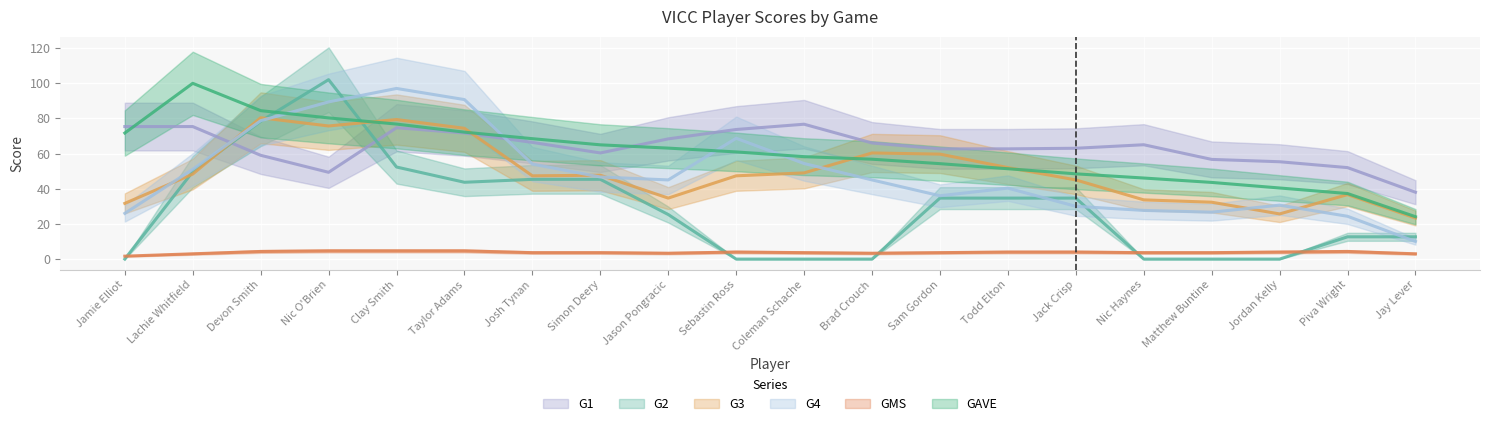

What is the average value of the GAVE series?

62.8